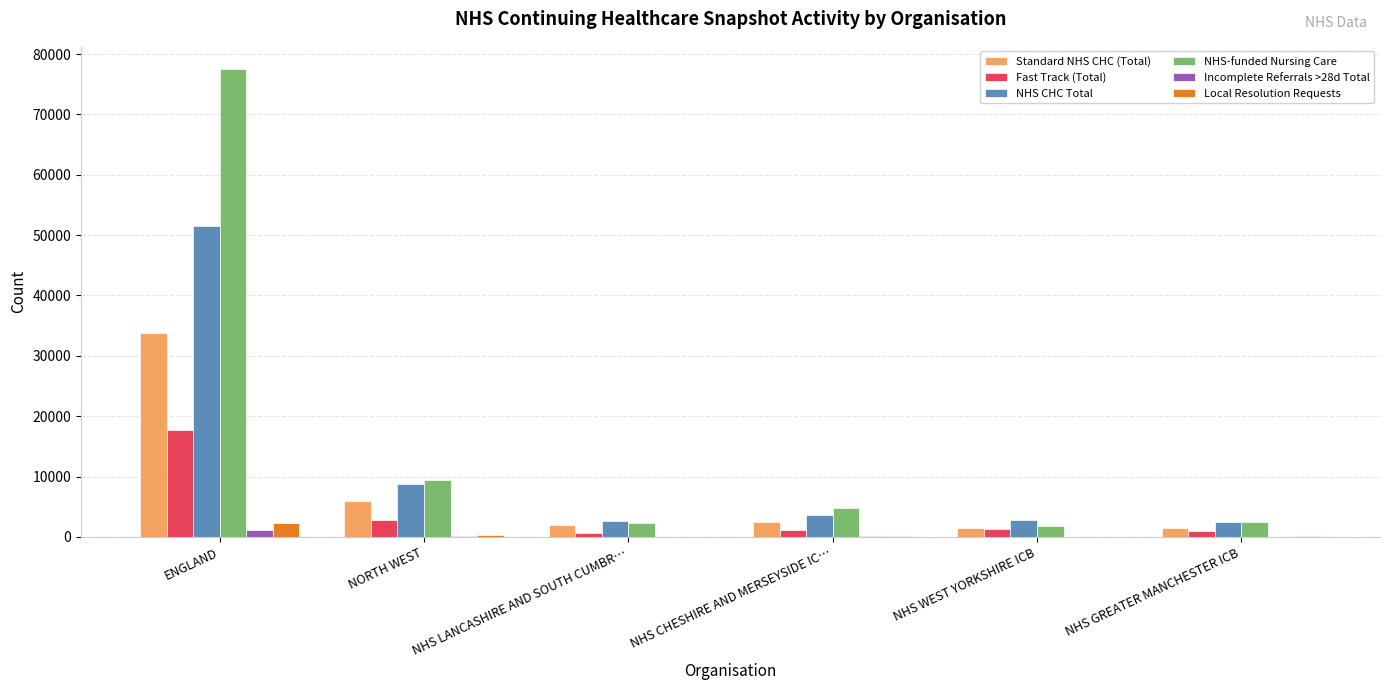

How many series are shown in this chart?

6